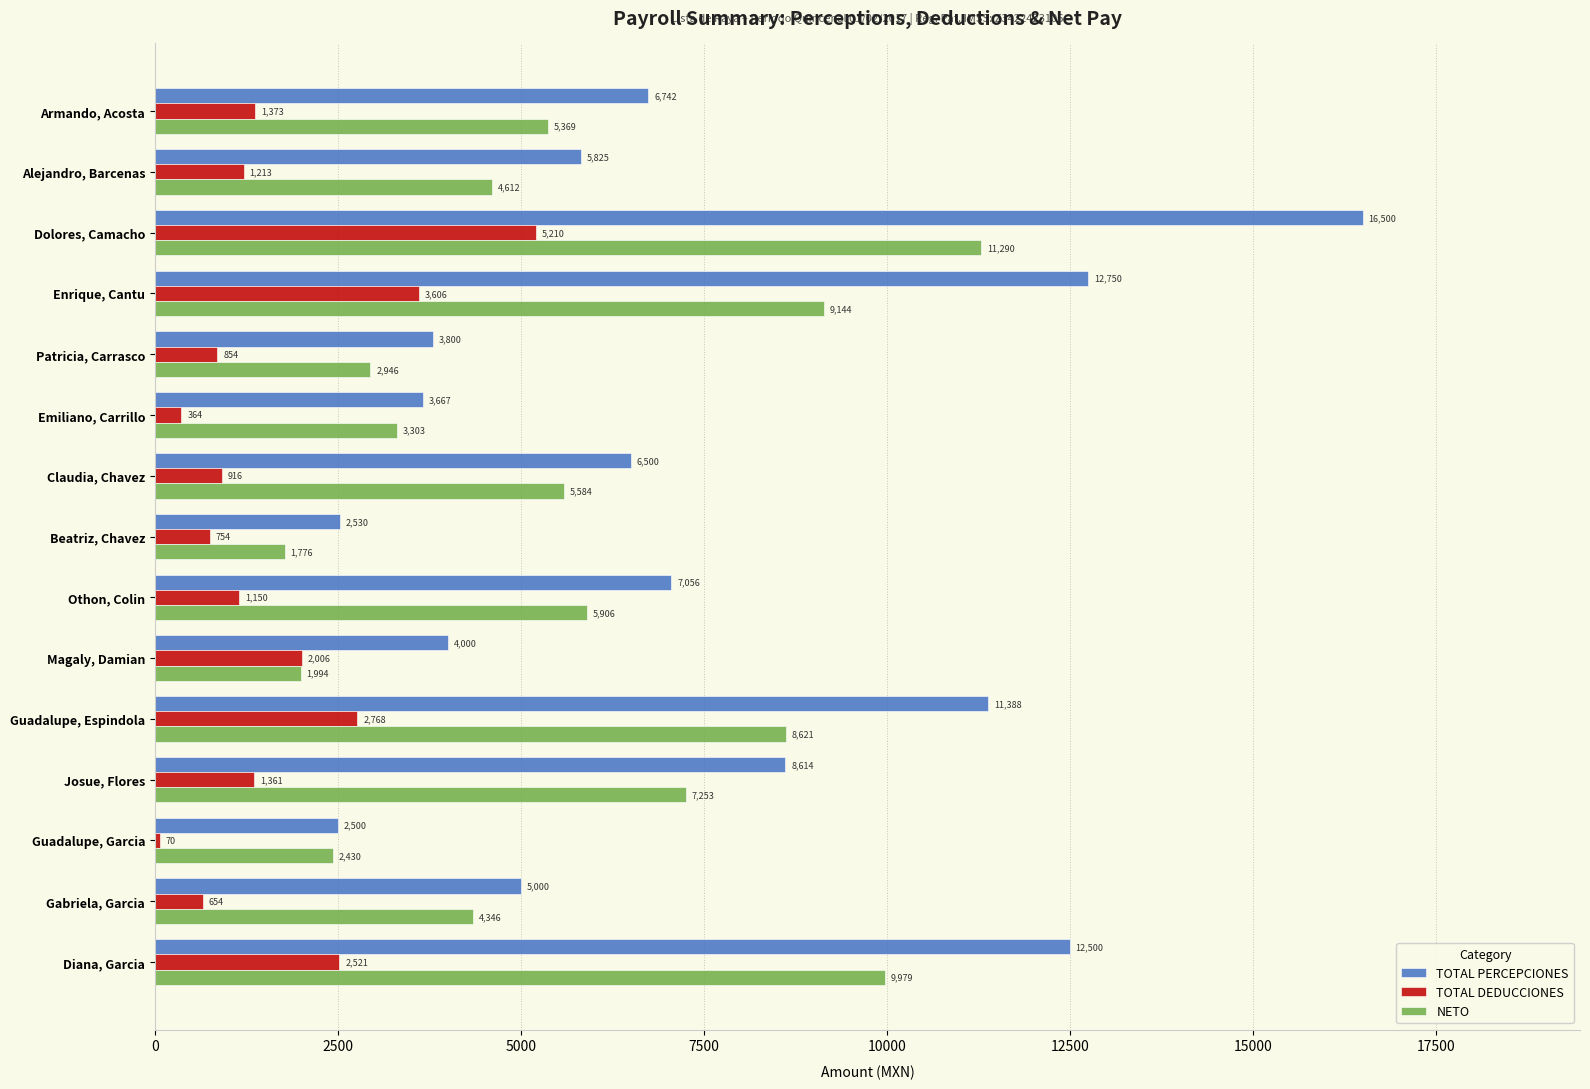

What are all the series names shown in the legend?

TOTAL PERCEPCIONES, TOTAL DEDUCCIONES, NETO